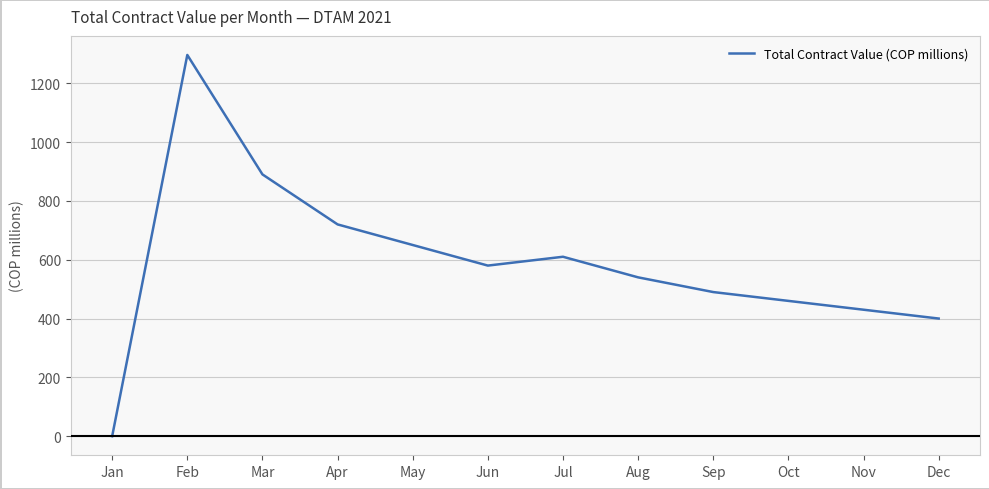

Rank the categories by value from highest to lowest.

Feb, Mar, Apr, May, Jul, Jun, Aug, Sep, Oct, Nov, Dec, Jan